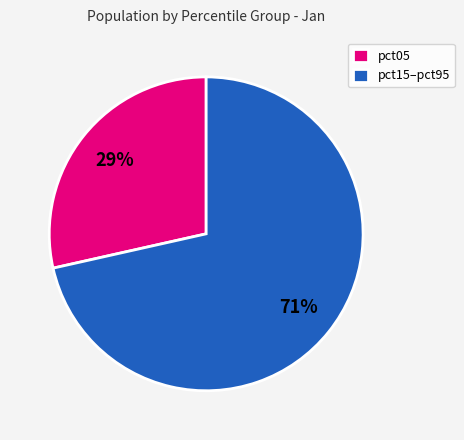

To the nearest percent, what is the average slice percentage?

50%